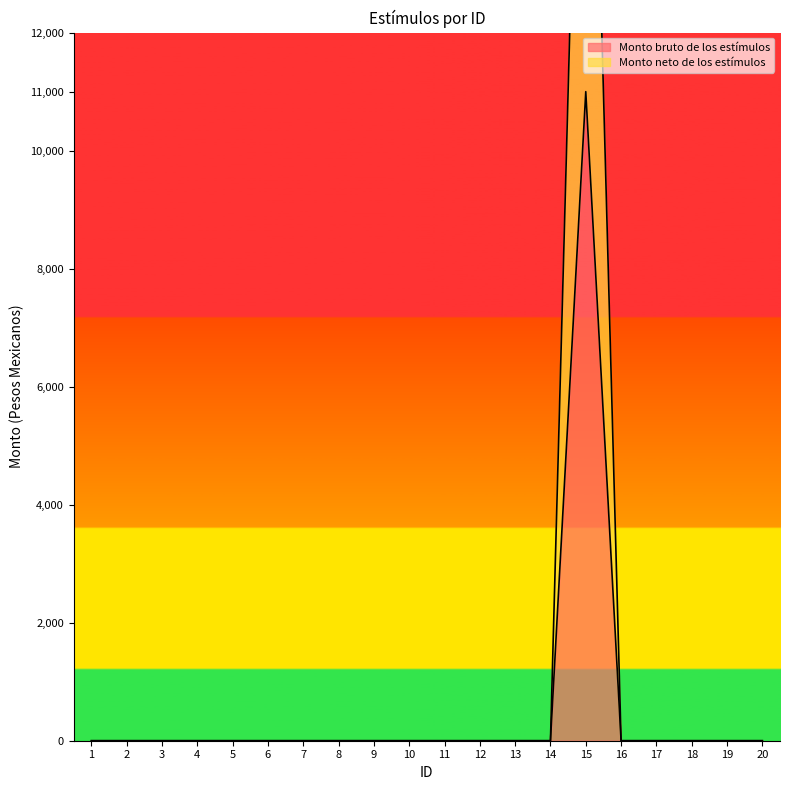

Reading right to left, extract all data points from this chart.

Monto bruto de los estímulos: 20=0	19=0	18=0	17=0	16=0	15=11000	14=0	13=0	12=0	11=0	10=0	9=0	8=0	7=0	6=0	5=0	4=0	3=0	2=0	1=0
Monto neto de los estímulos: 20=0	19=0	18=0	17=0	16=0	15=22000	14=0	13=0	12=0	11=0	10=0	9=0	8=0	7=0	6=0	5=0	4=0	3=0	2=0	1=0